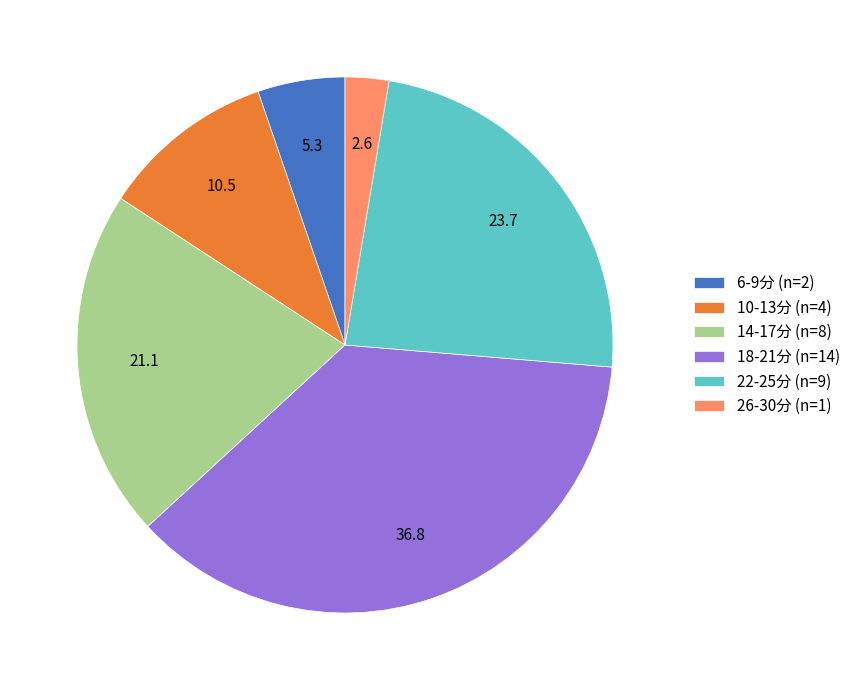

Between 18-21分 (n=14) and 14-17分 (n=8), which is larger?

18-21分 (n=14)